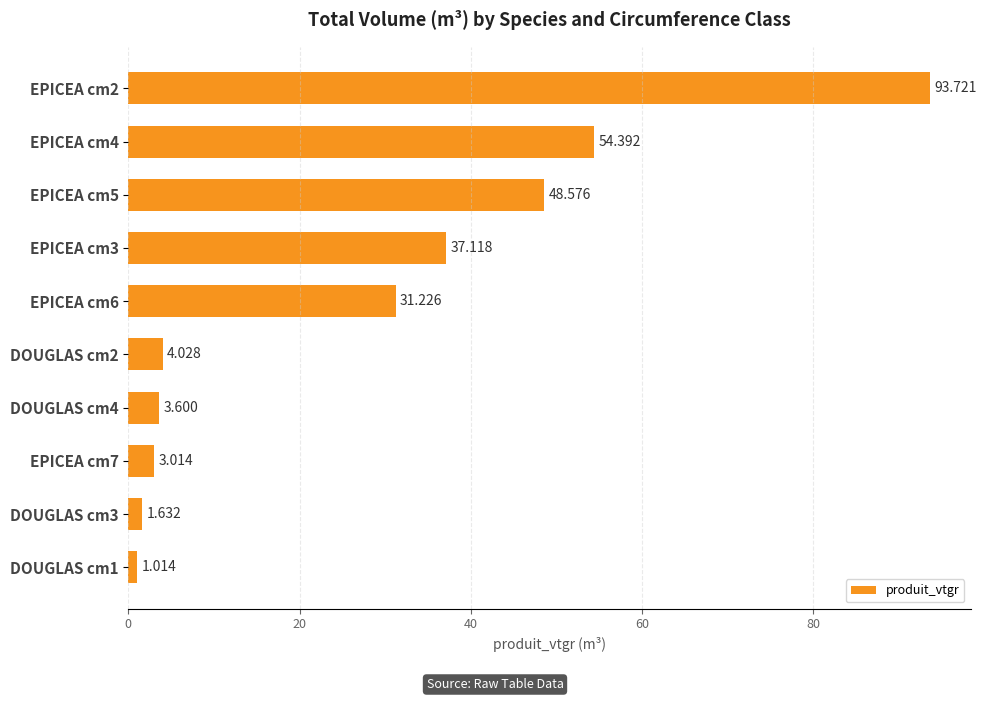

What is the smallest value displayed?

1.0